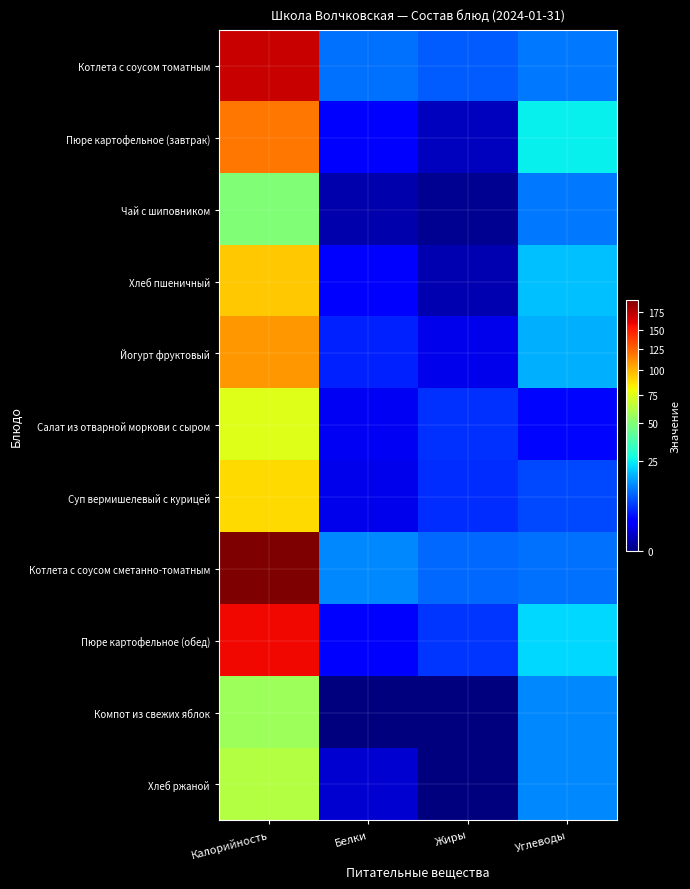

Reading left to right, what are all the values shown in this chart?

Котлета с соусом томатным: Калорийность=170.1	Белки=10.8	Жиры=9.0	Углеводы=11.4
Пюре картофельное (завтрак): Калорийность=119.3	Белки=3.1	Жиры=0.6	Углеводы=25.3
Чай с шиповником: Калорийность=49.9	Белки=0.3	Жиры=0.1	Углеводы=11.5
Хлеб пшеничный: Калорийность=94.0	Белки=3.2	Жиры=0.4	Углеводы=19.3
Йогурт фруктовый: Калорийность=108.0	Белки=4.8	Жиры=1.8	Углеводы=17.2
Салат из отварной моркови с сыром: Калорийность=74.6	Белки=2.0	Жиры=5.8	Углеводы=3.3
Суп вермишелевый с курицей: Калорийность=89.2	Белки=1.7	Жиры=5.7	Углеводы=7.6
Котлета с соусом сметанно-томатным: Калорийность=194.0	Белки=13.0	Жиры=10.0	Углеводы=11.0
Пюре картофельное (обед): Калорийность=157.0	Белки=3.0	Жиры=6.0	Углеводы=22.0
Компот из свежих яблок: Калорийность=57.0	Белки=0.0	Жиры=0.0	Углеводы=13.0
Хлеб ржаной: Калорийность=63.0	Белки=1.0	Жиры=0.0	Углеводы=13.0